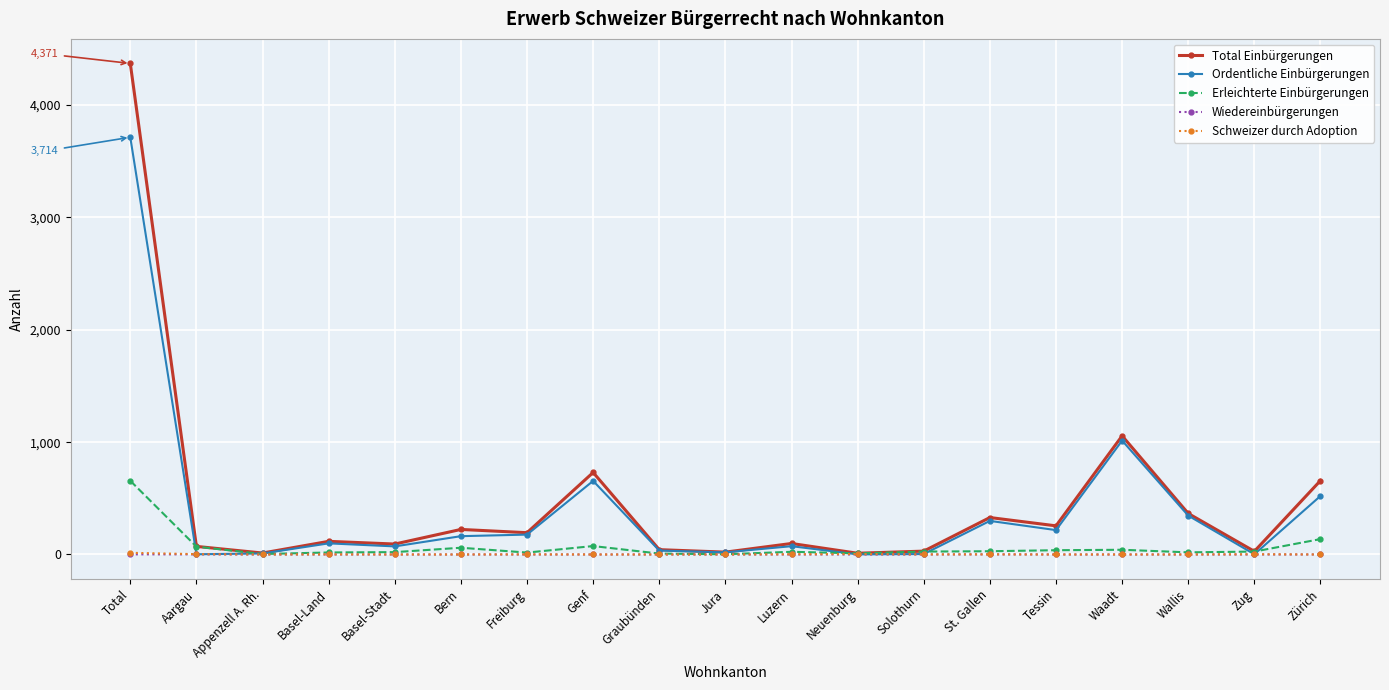

True or false: Wiedereinbürgerungen has a value of 0 at Waadt.

True